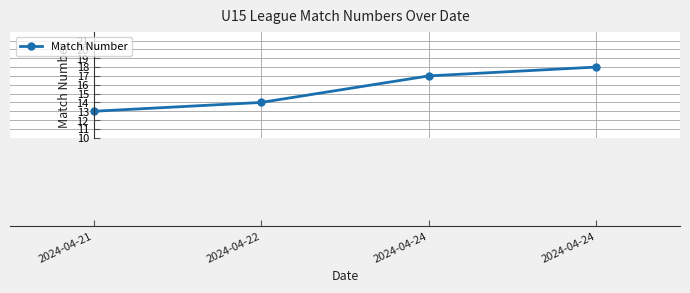

The value at 2024-04-24 is 18. True or false?

True